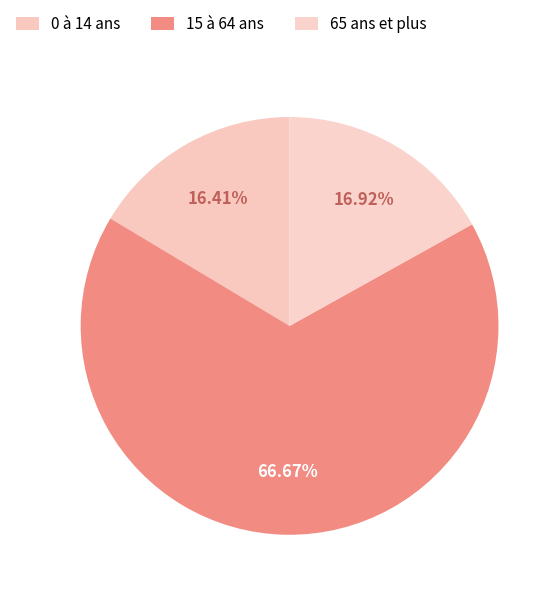

How many segments does this pie chart have?

3